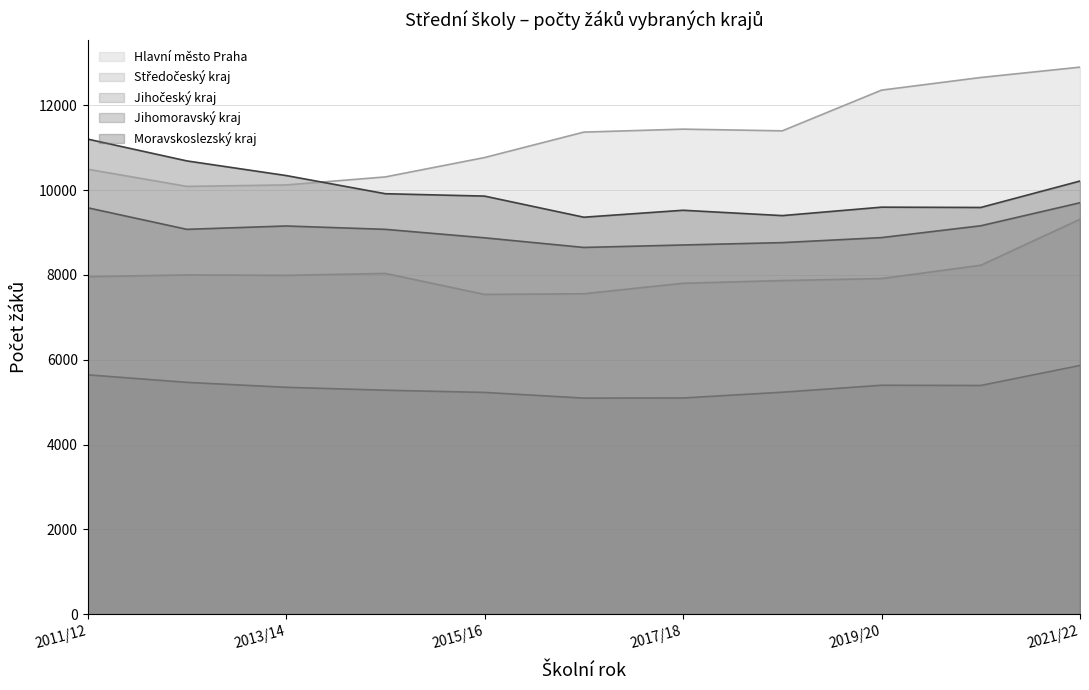

What are all the series names shown in the legend?

Hlavní město Praha, Středočeský kraj, Jihočeský kraj, Jihomoravský kraj, Moravskoslezský kraj